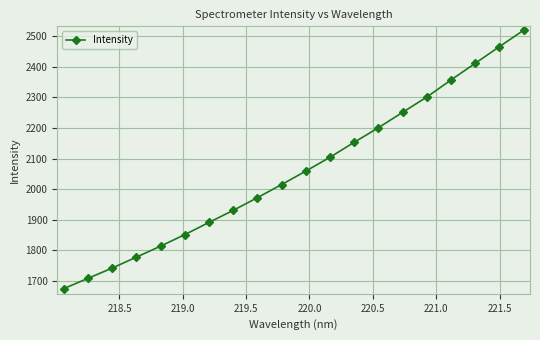

True or false: there are more than 1 points higher than both neighbors.

False